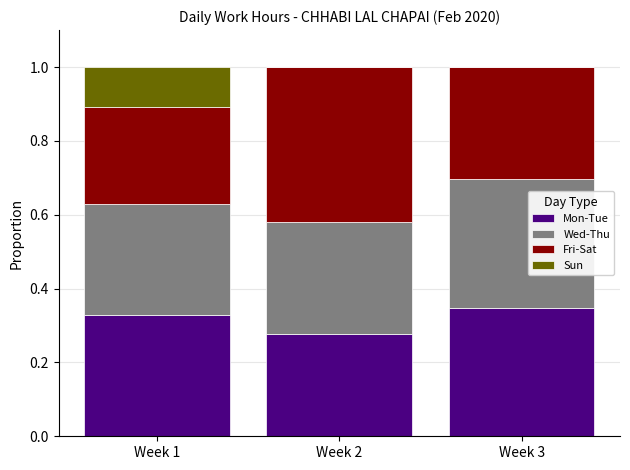

Is it true that Mon-Tue equals 0.6 at Week 3?

False